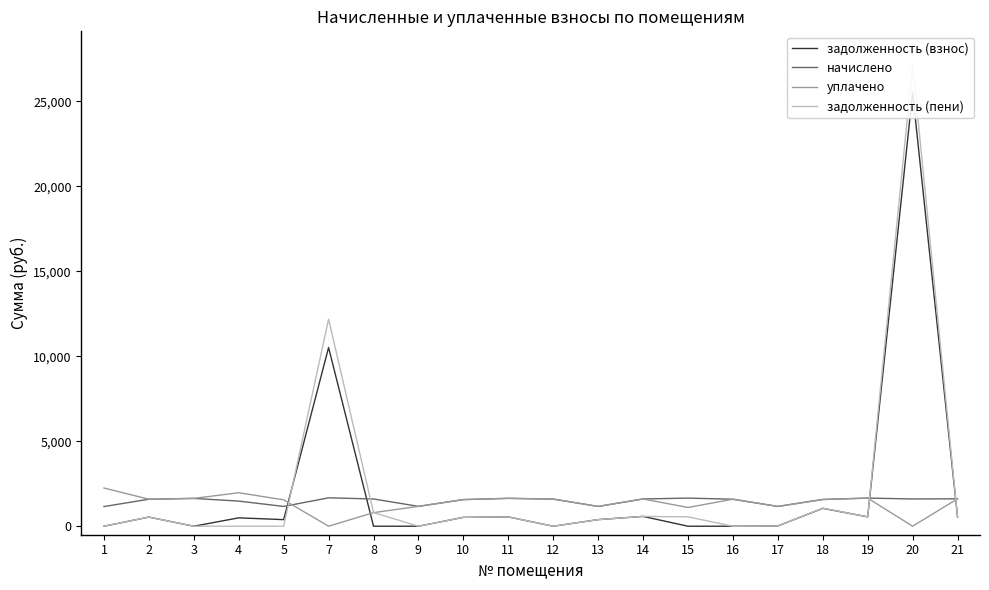

What is the greatest value displayed?

27123.0